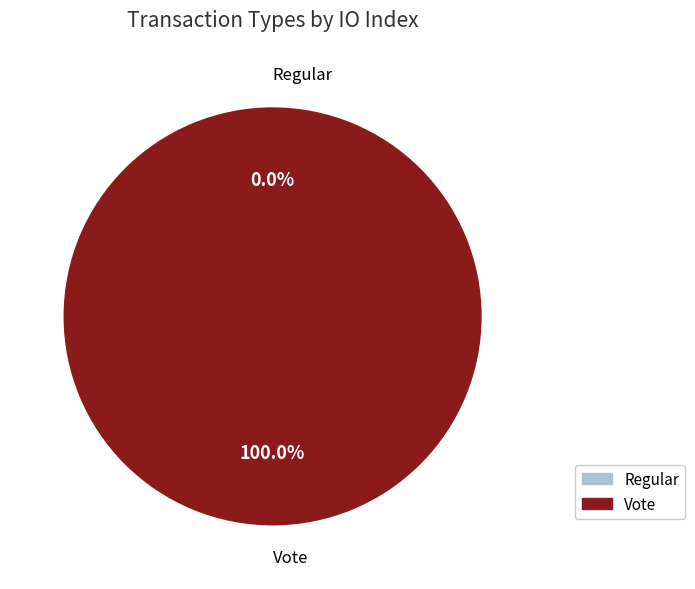

How many segments does this pie chart have?

2